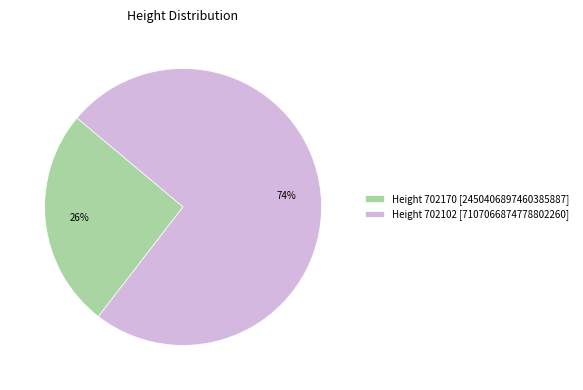

Count the number of slices in the pie.

2